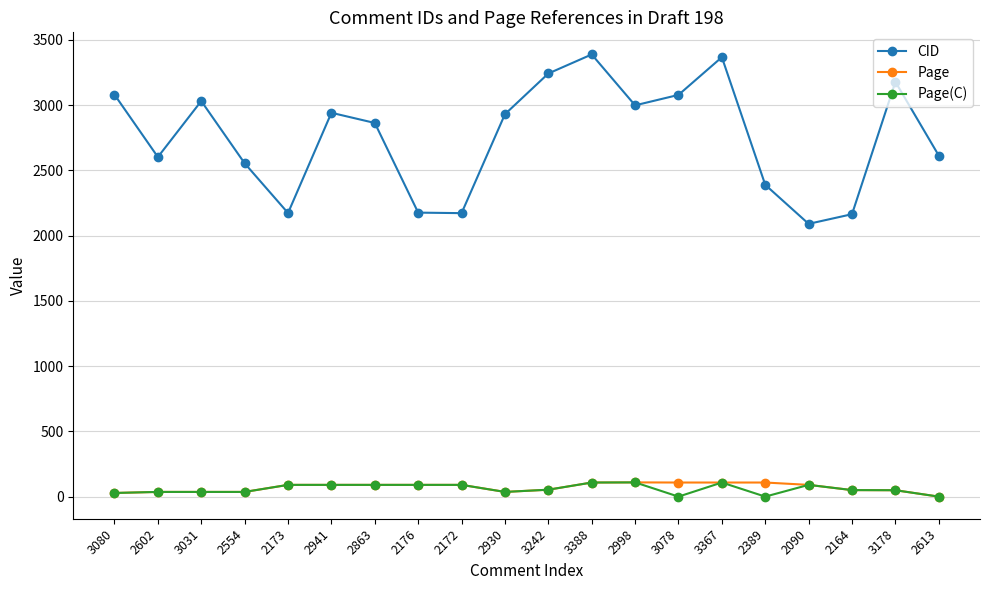

The value of CID at 2863 is 2863. True or false?

True